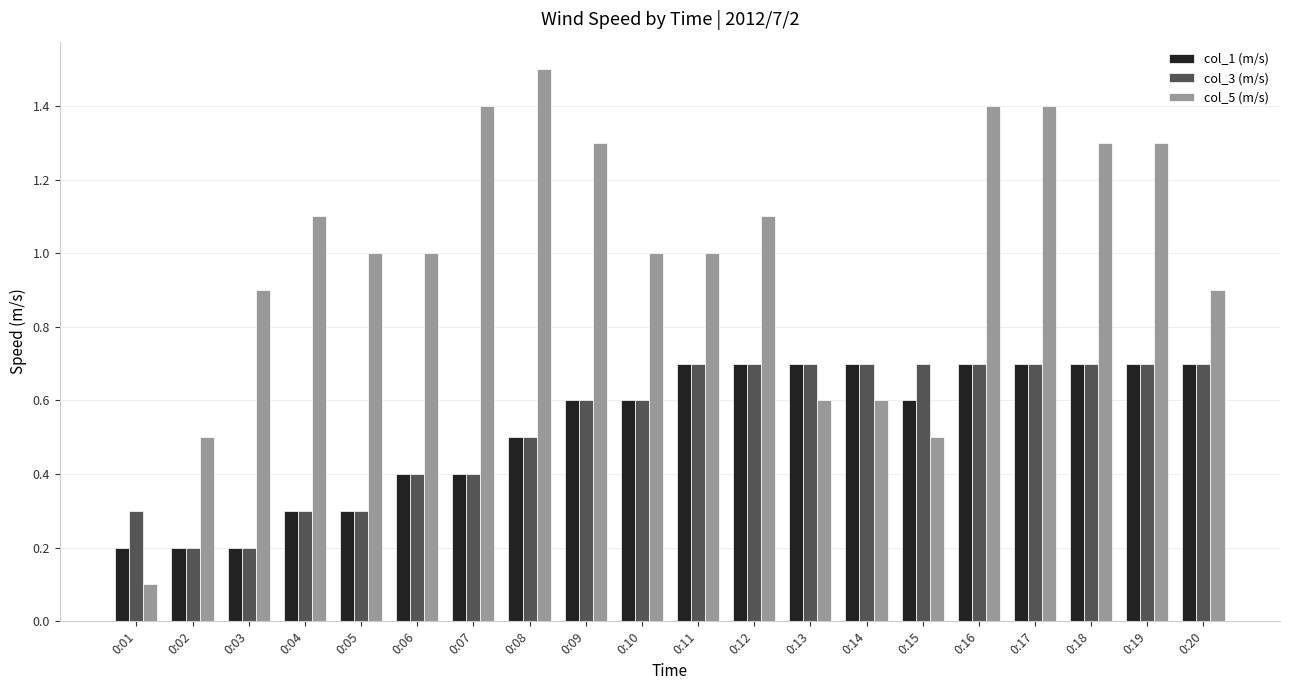

Which label corresponds to the largest value in the chart?

0:08